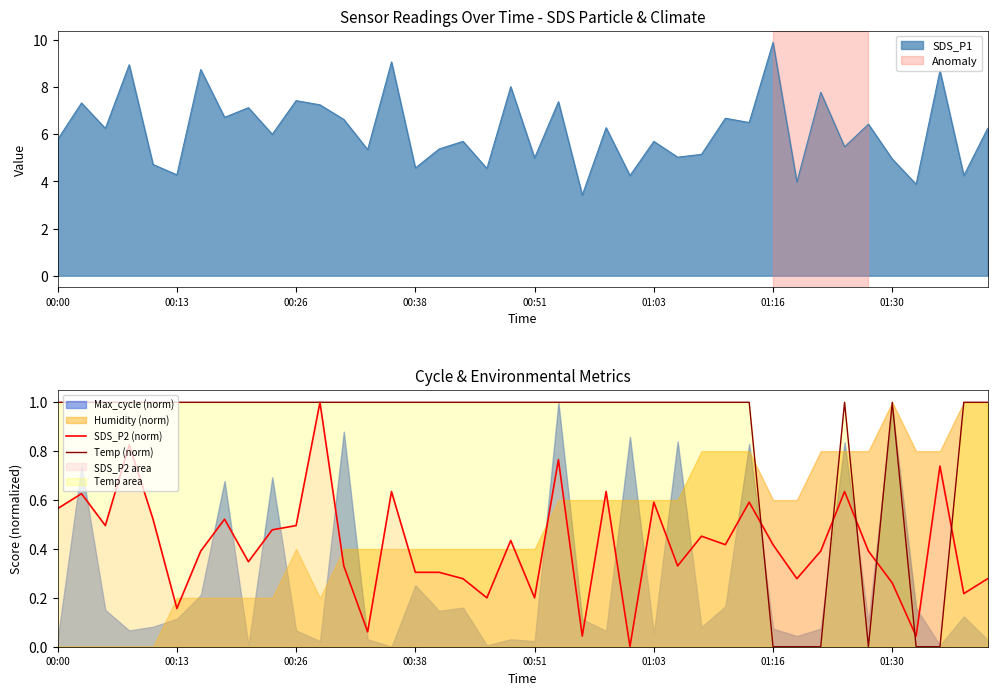

The SDS_P1 series shows 5.7 at 01:03. True or false?

True